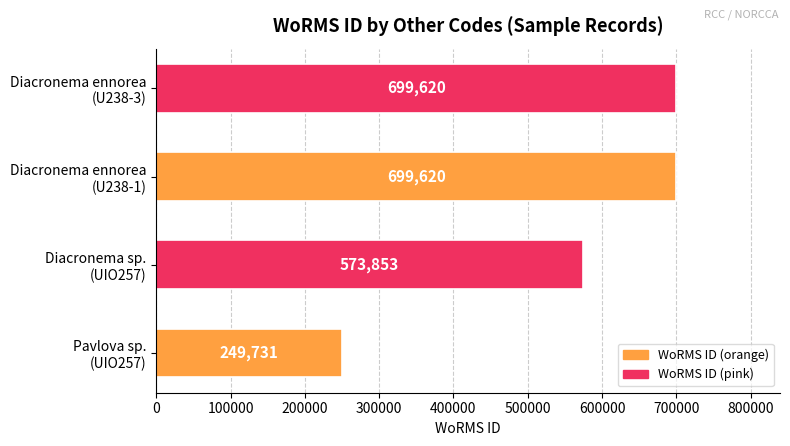

What is the difference between the second highest and second lowest values?

125767